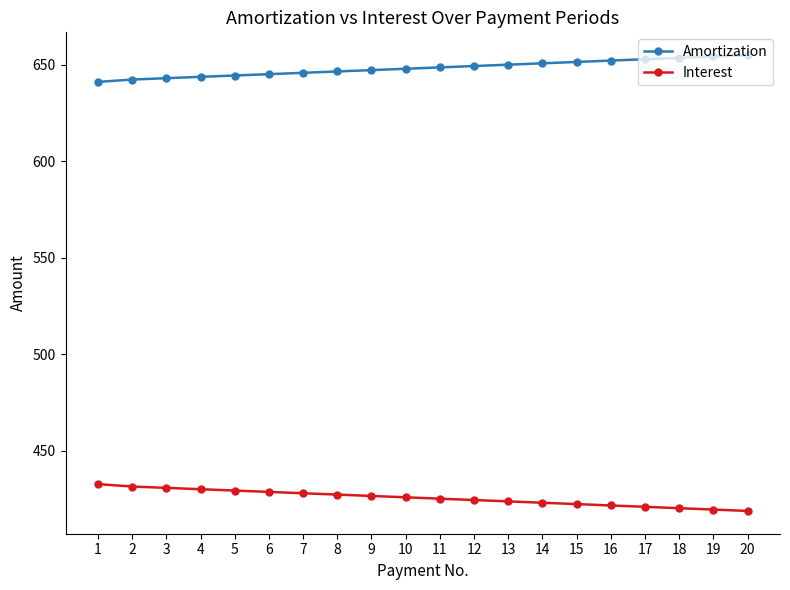

True or false: Interest has a value of 673.8 at 5.

False